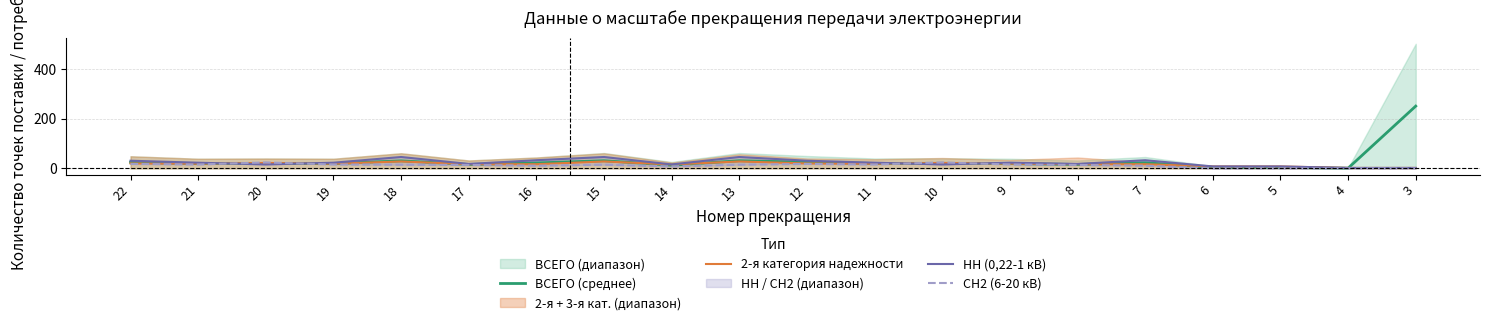

At 5, list the series in order from largest to smallest.

2-я категория надежности, НН (0,22-1 кВ), ВСЕГО (среднее), СН2 (6-20 кВ)